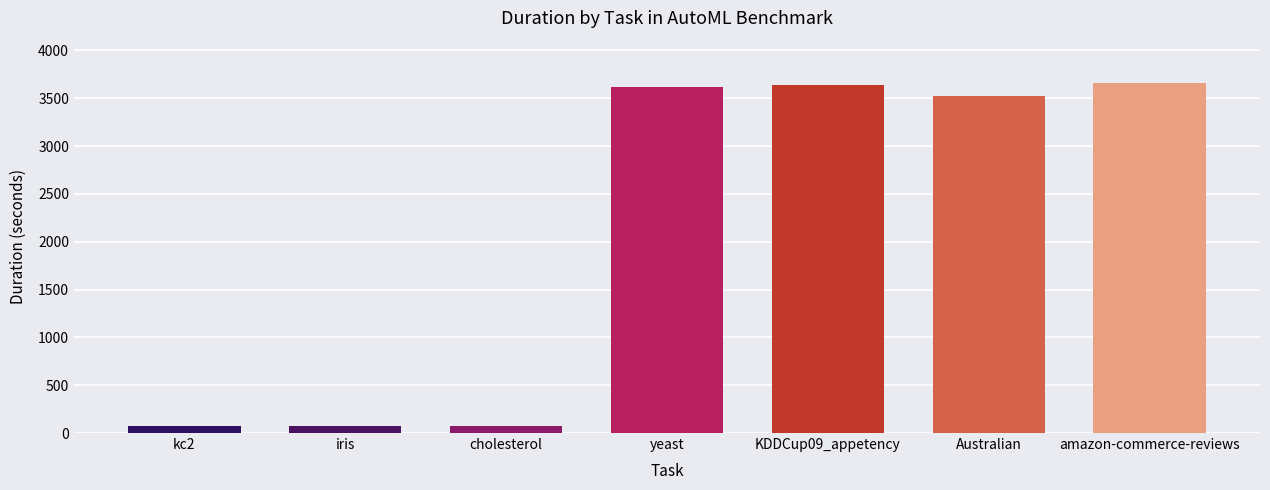

What is the greatest value displayed?

3663.0